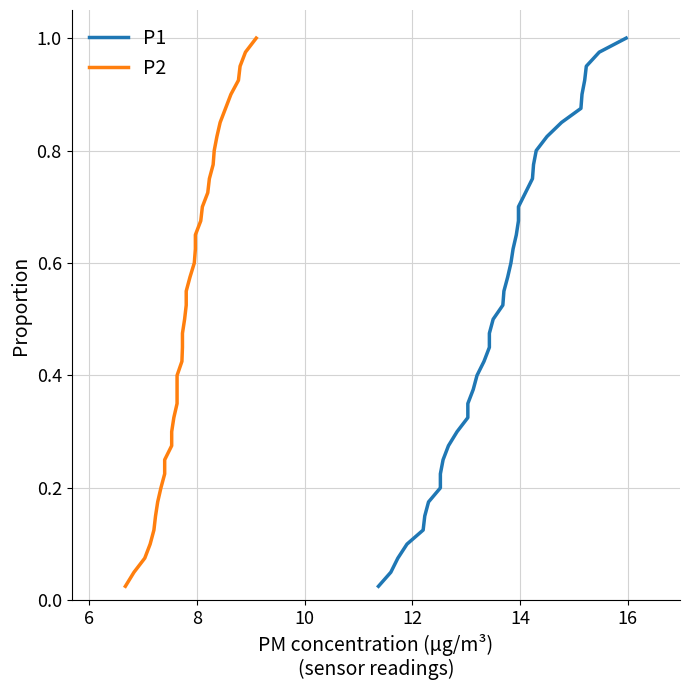

How many lines are shown in the chart?

2